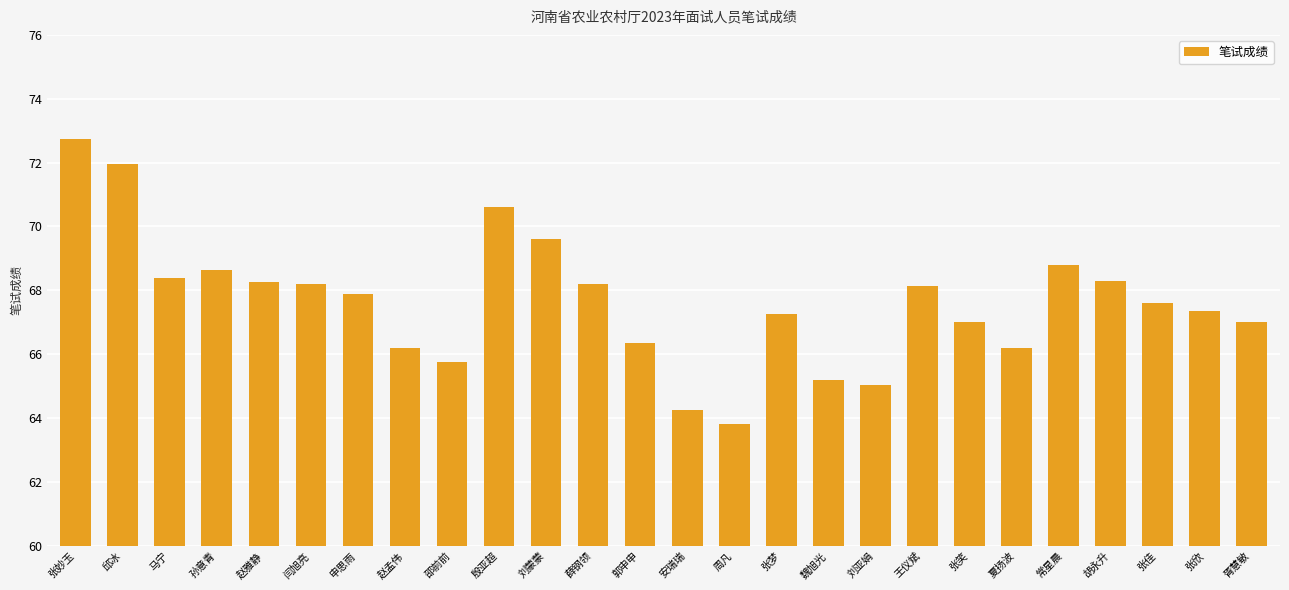

Read the value at 胥慧敏.

67.0